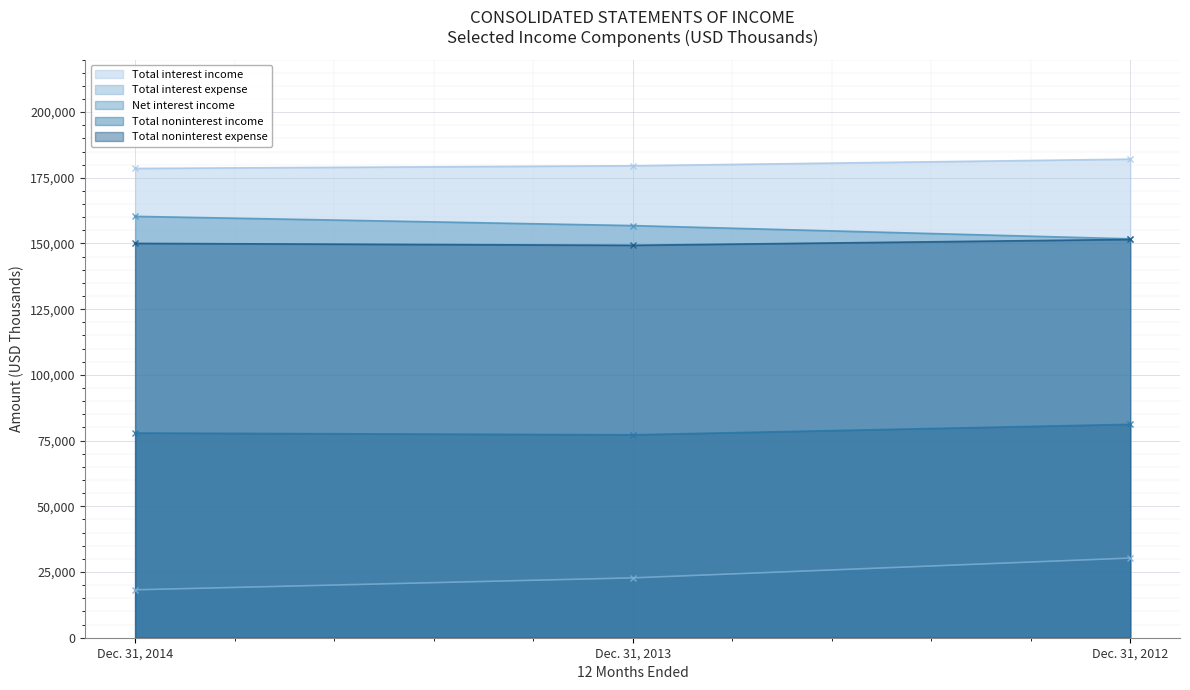

Which series changed the most between Dec. 31, 2013 and Dec. 31, 2012?

Total interest expense